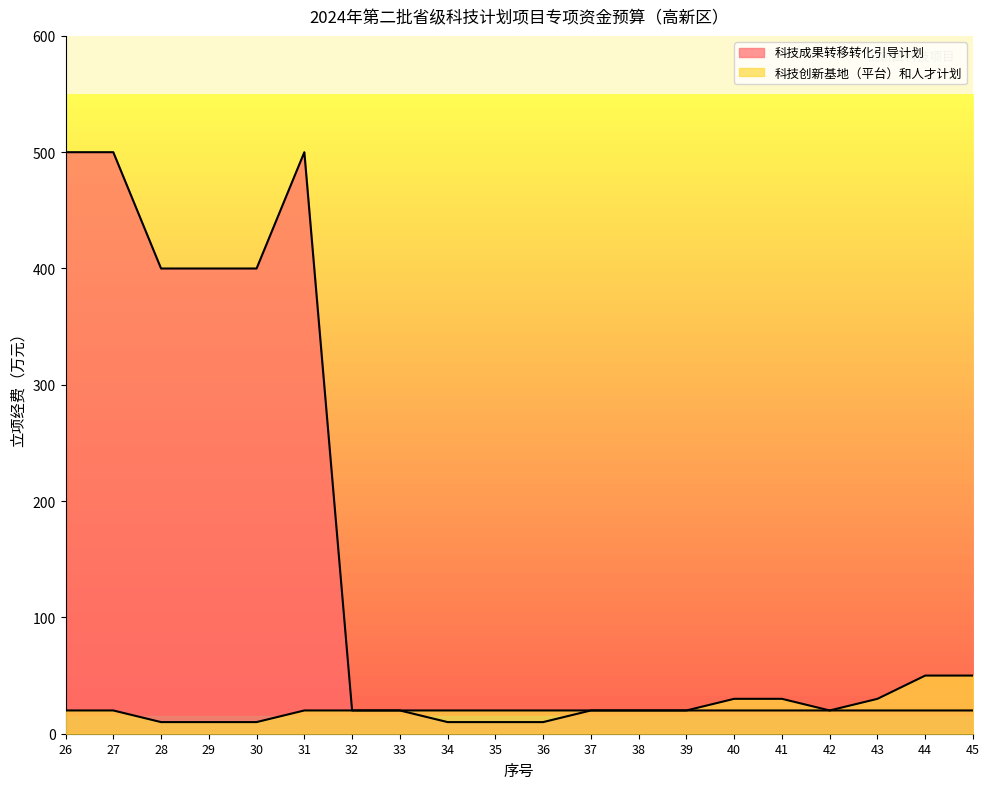

Does the chart display data point markers on the line(s)?

No